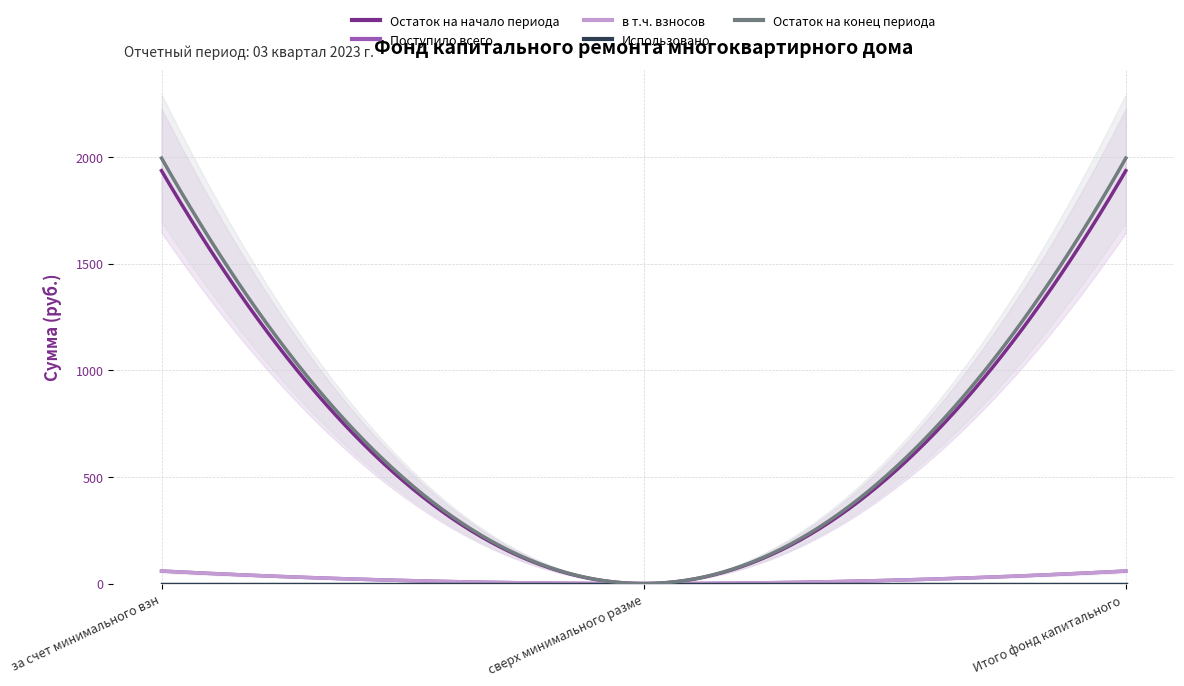

Rank the categories by Остаток на конец периода value from highest to lowest.

за счет минимального взноса, Итого фонд капитального ремонта, сверх минимального размера взноса